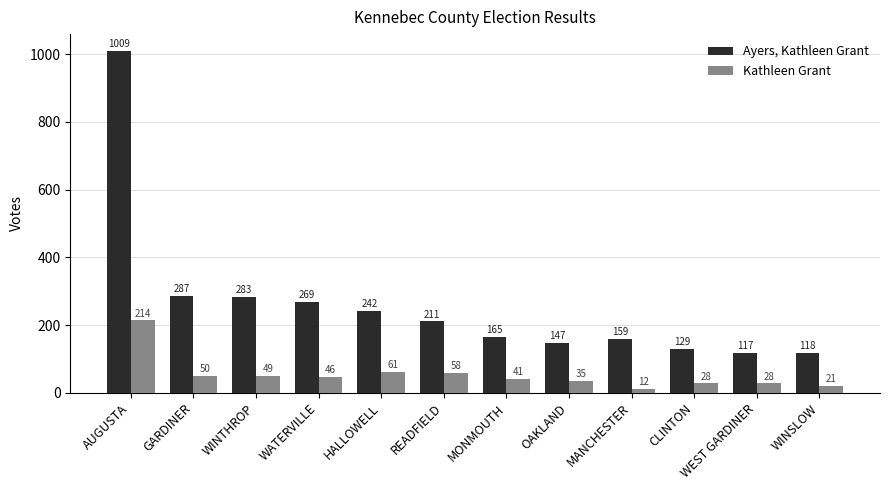

Reading left to right, what are all the values shown in this chart?

Ayers, Kathleen Grant: 1009	287	283	269	242	211	165	147	159	129	117	118
Kathleen Grant: 214	50	49	46	61	58	41	35	12	28	28	21